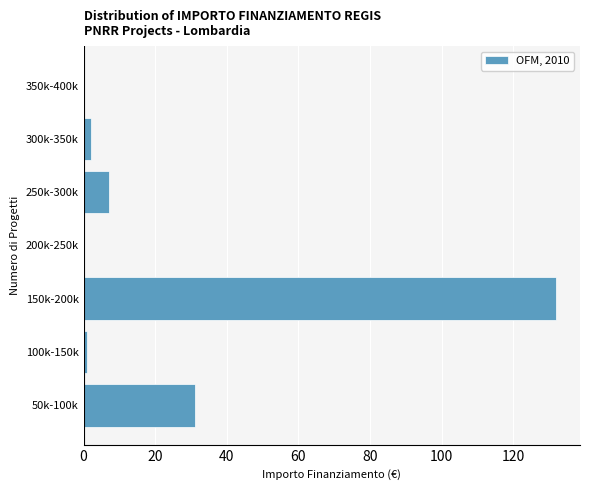

Reading top to bottom, what are all the values shown in this chart?

350k-400k=0	300k-350k=2	250k-300k=7	200k-250k=0	150k-200k=132	100k-150k=1	50k-100k=31